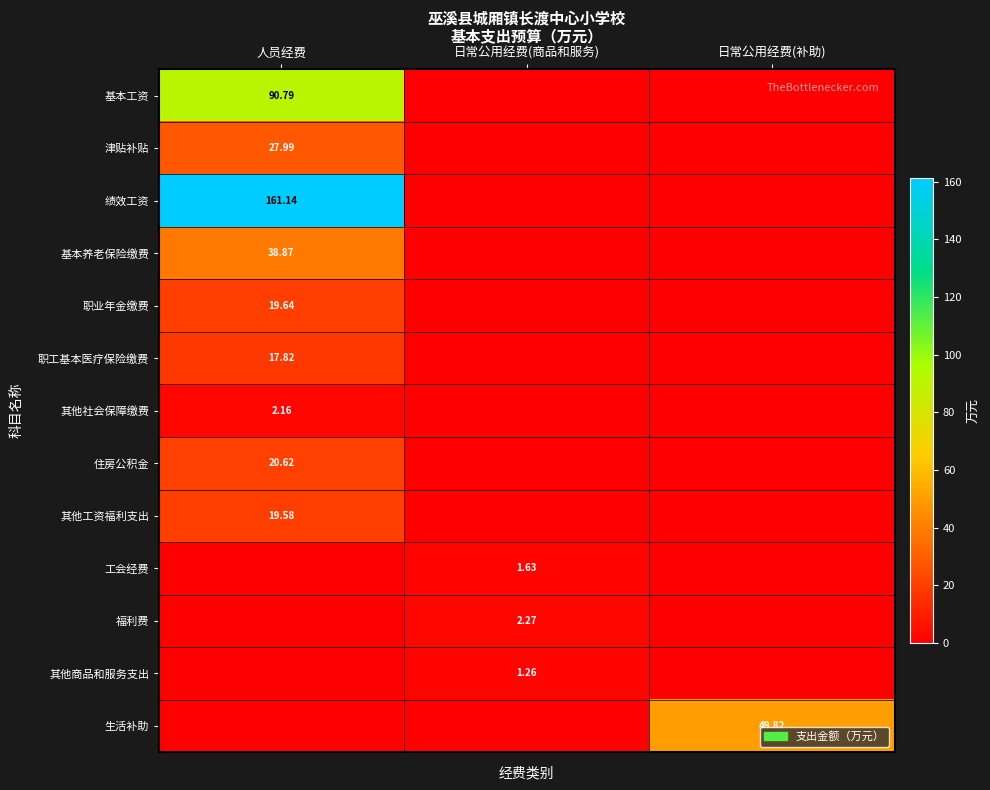

The 住房公积金 series shows 20.6 at 人员经费. True or false?

True